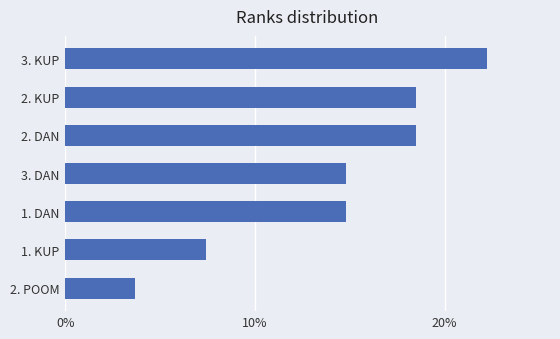

What is the difference between the second highest and minimum values?

0.1